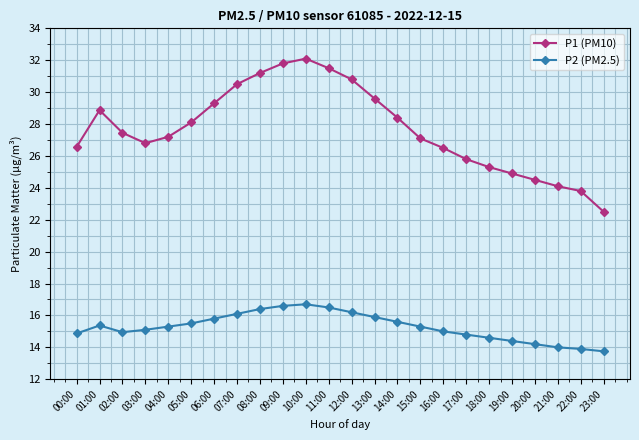

At which category does P2 (PM2.5) reach its first local peak?

01:00